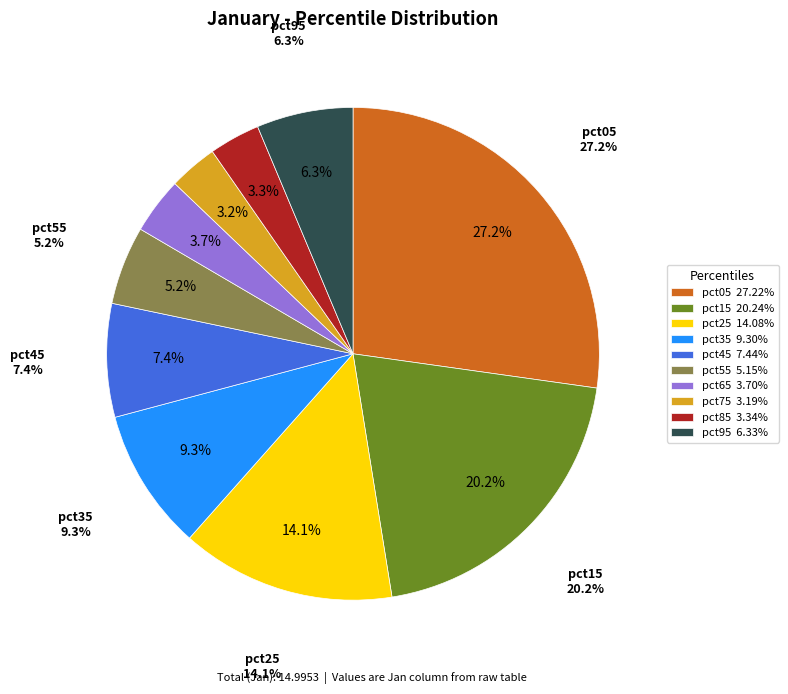

What percentage is the pct45 slice, to the nearest percent?

7%